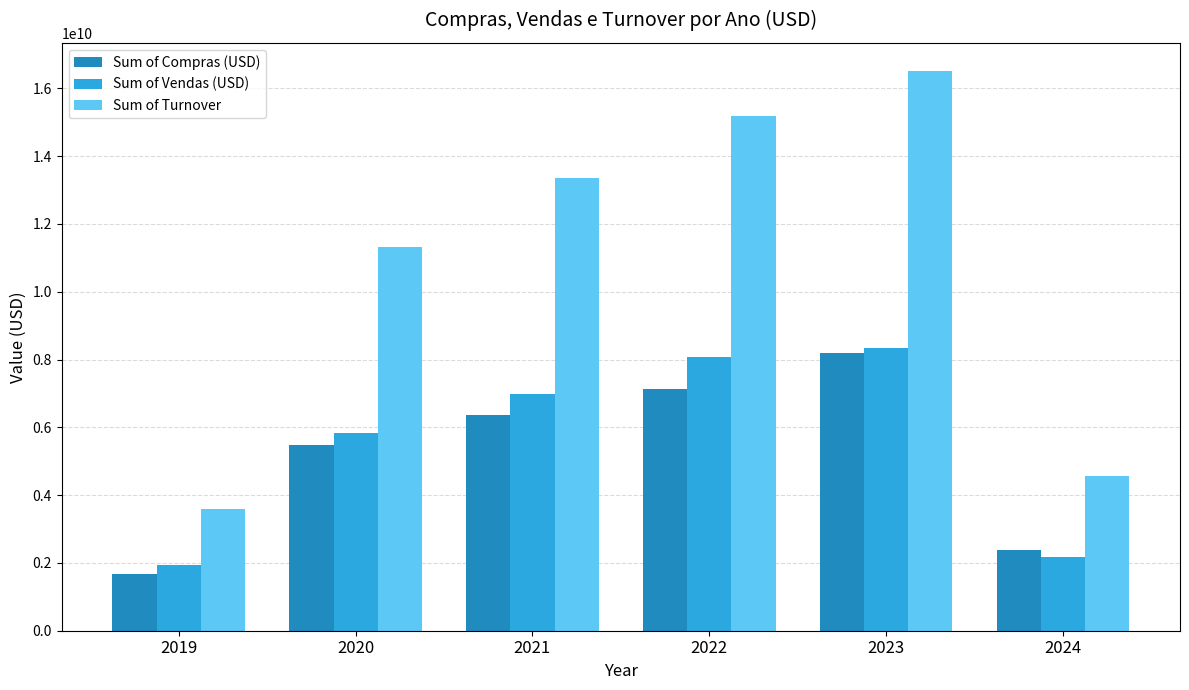

What is the difference between the highest and lowest values at 2021?

6991025379.4